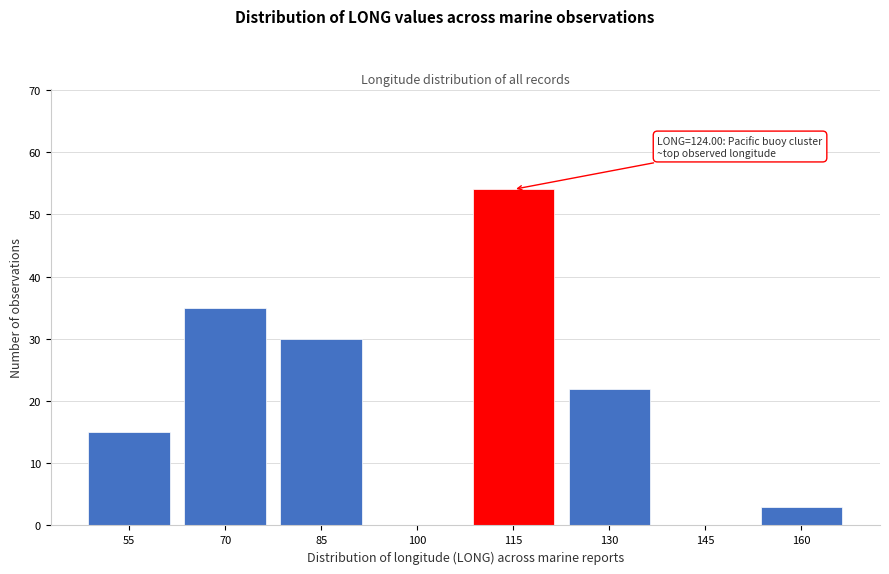

Reading left to right, what are all the values shown in this chart?

55=15	70=35	85=30	100=0	115=54	130=22	145=0	160=3